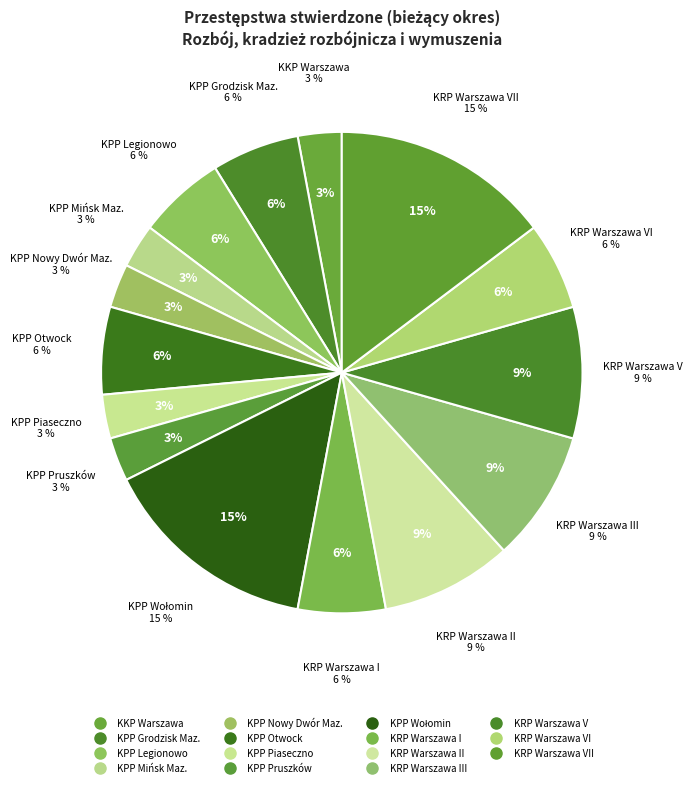

Does any single category account for the majority?

No